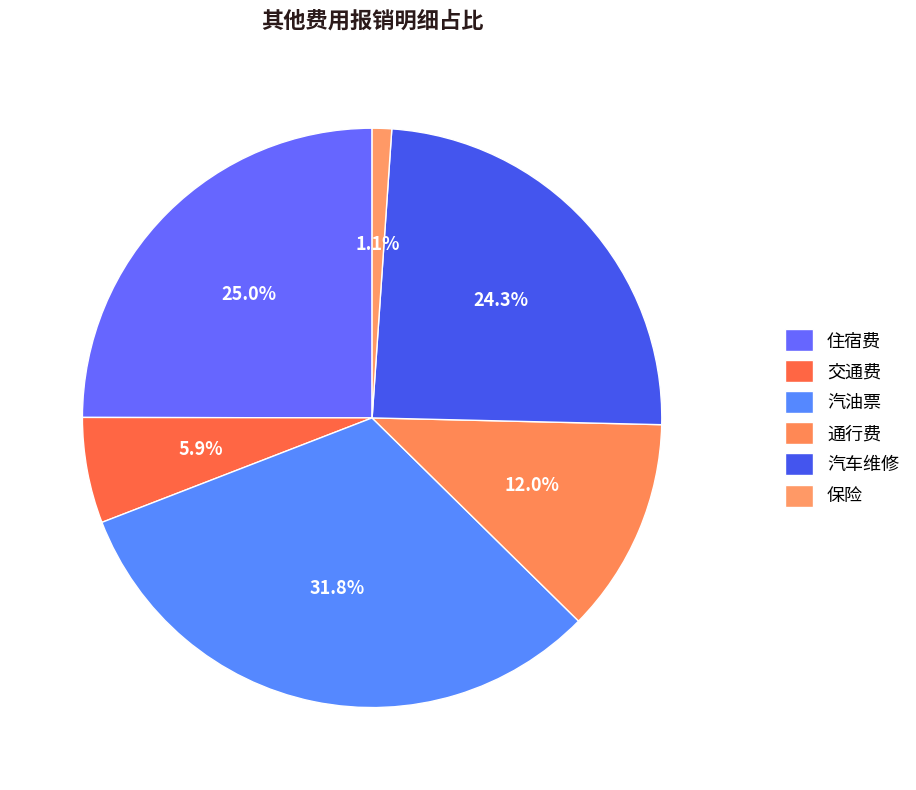

What is the total percentage of 交通费 and 保险?

7.0%